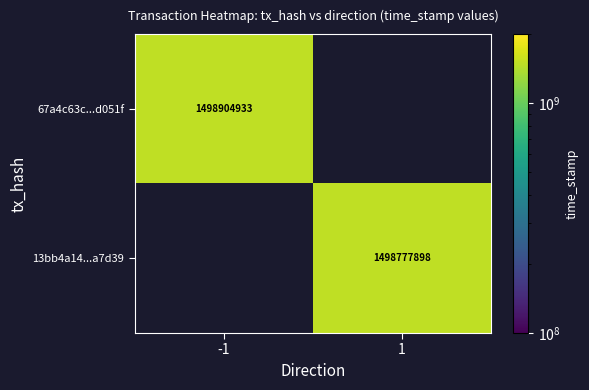

At how many categories does at least one series exceed 1498834739?

1